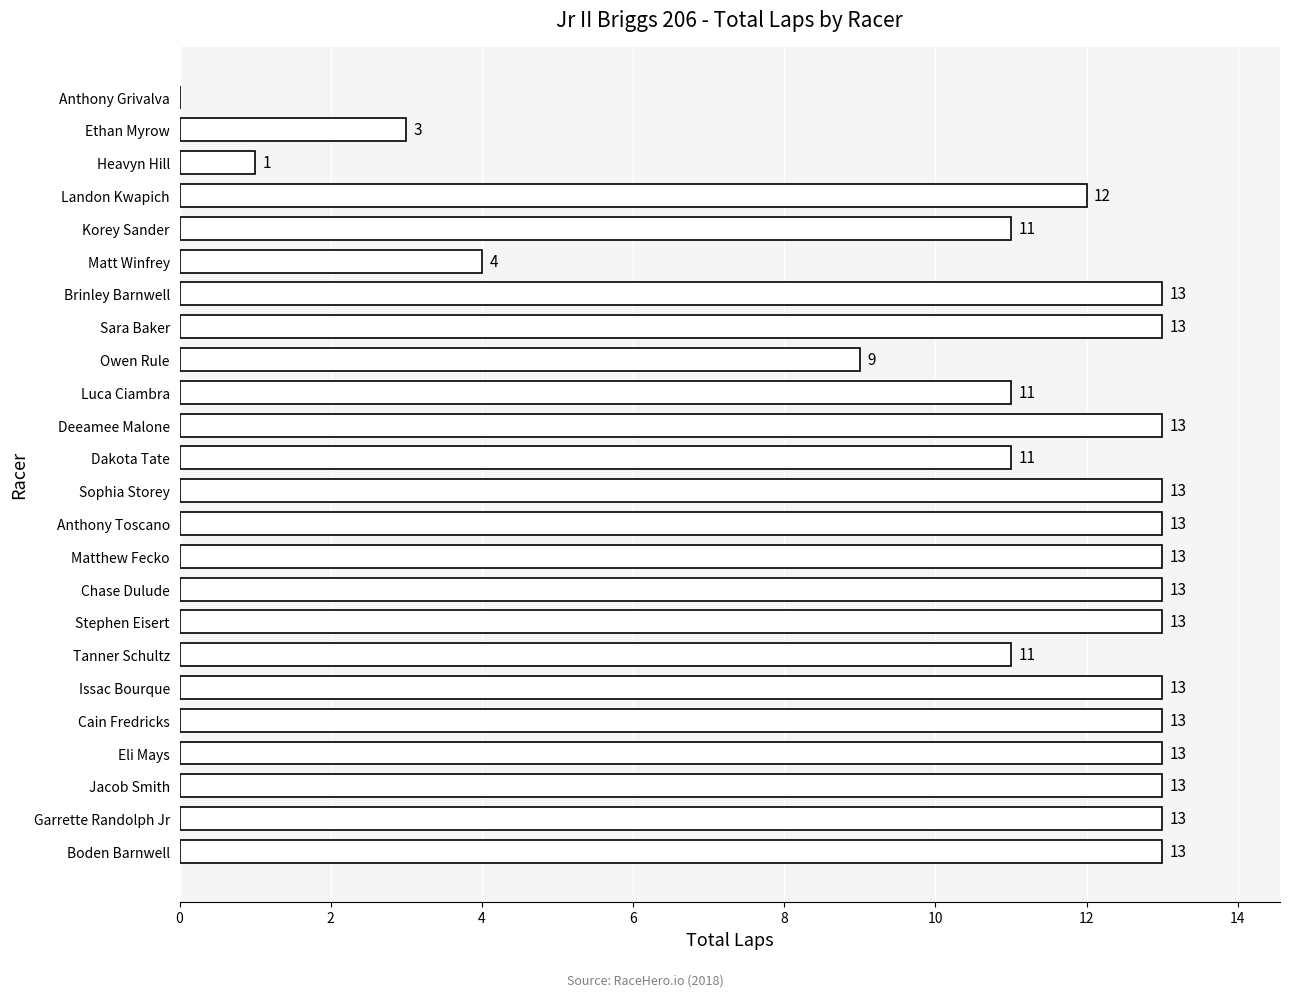

The value at Brinley Barnwell is 13. True or false?

True